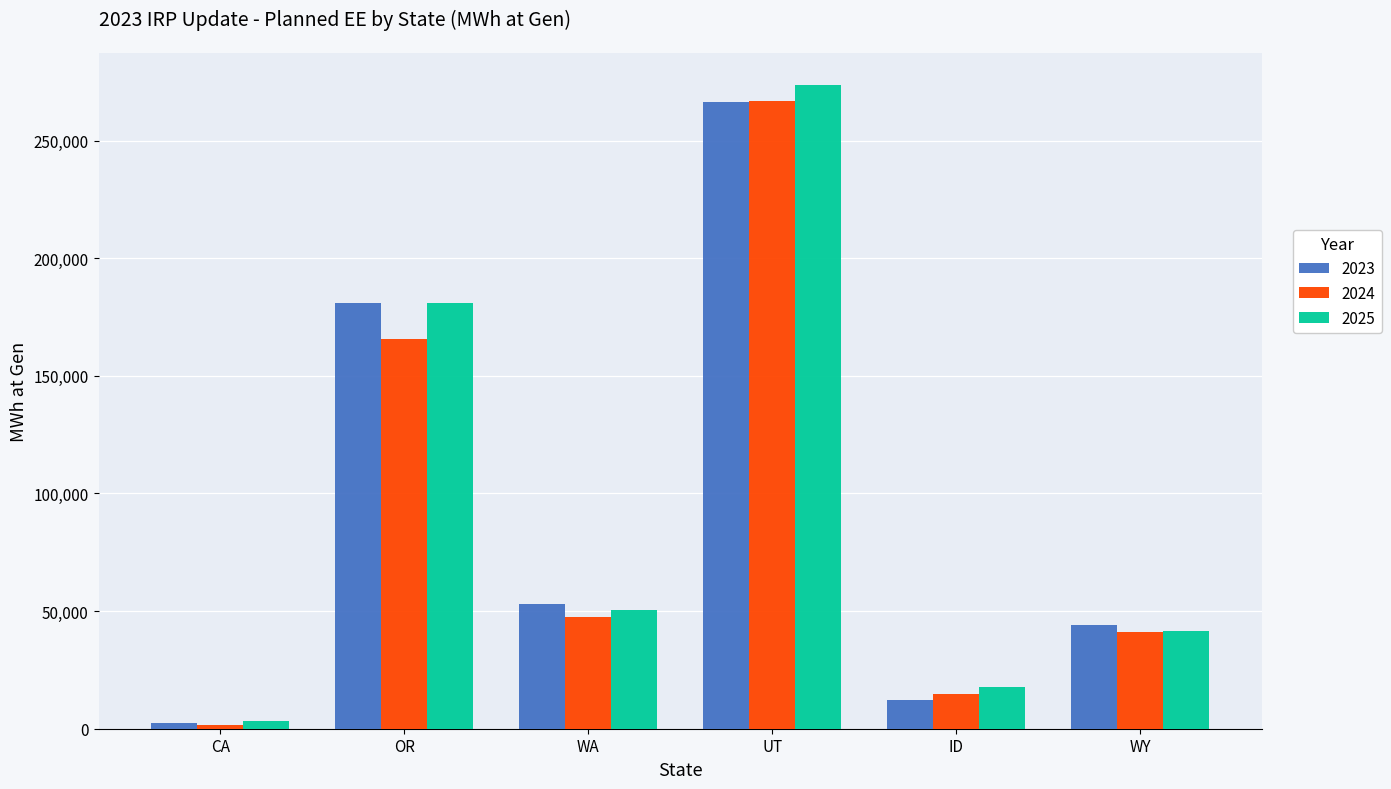

List the labels in order of 2025 value, smallest first.

CA, ID, WY, WA, OR, UT